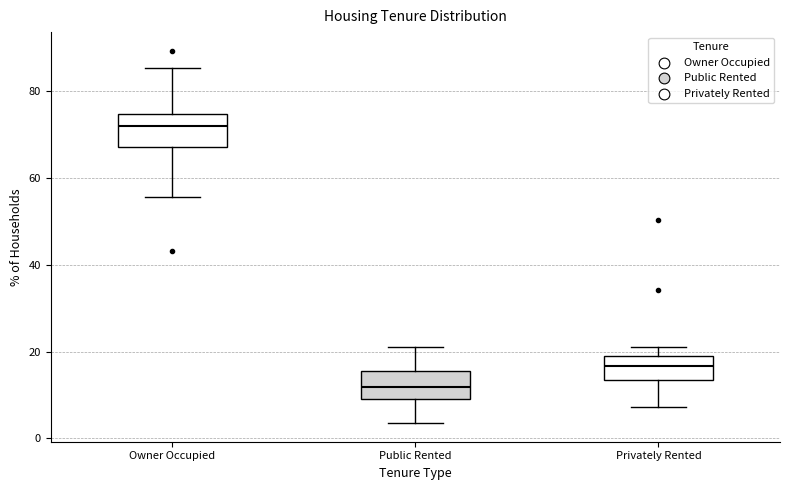

Where is the upper edge of the box for Public Rented on the y-axis? The values are not printed on the chart, so give them approximately, as read against the axis.

16